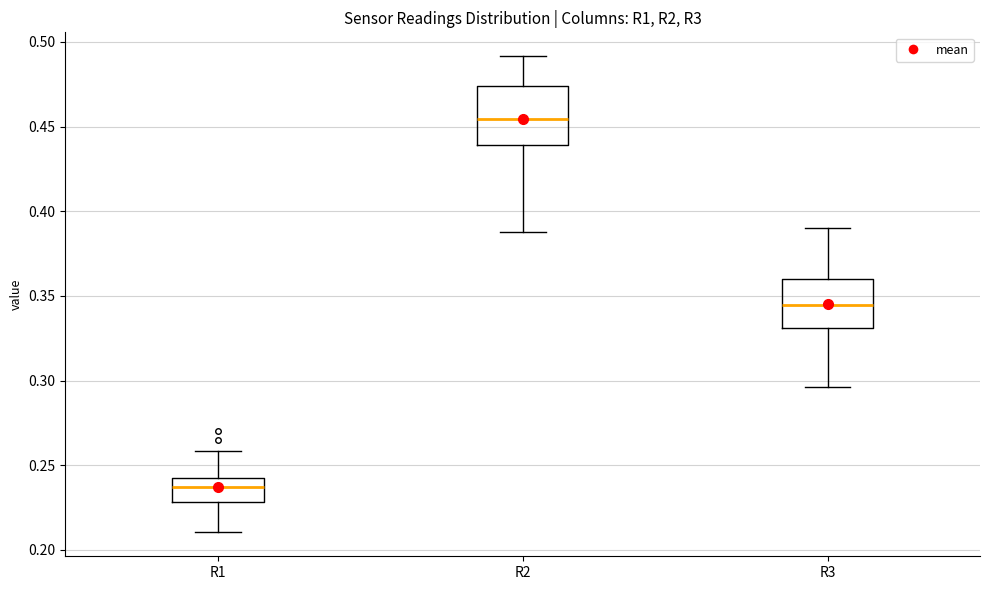

Reading left to right, read every box against the y-axis: the position of its median line, the range the box covers, and the ends of its whiskers. The values are not printed on the chart, so give them approximately, as read against the axis.

R1: median 0.235, box 0.230 to 0.245, whiskers 0.210 to 0.260
R2: median 0.455, box 0.440 to 0.475, whiskers 0.390 to 0.490
R3: median 0.345, box 0.330 to 0.360, whiskers 0.295 to 0.390